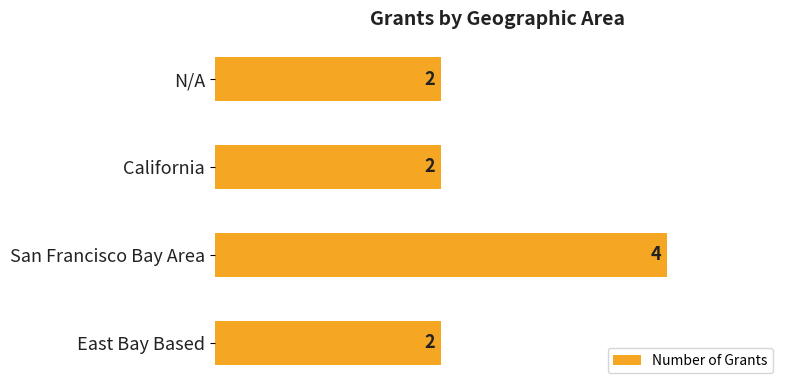

How many data points does each series have?

4